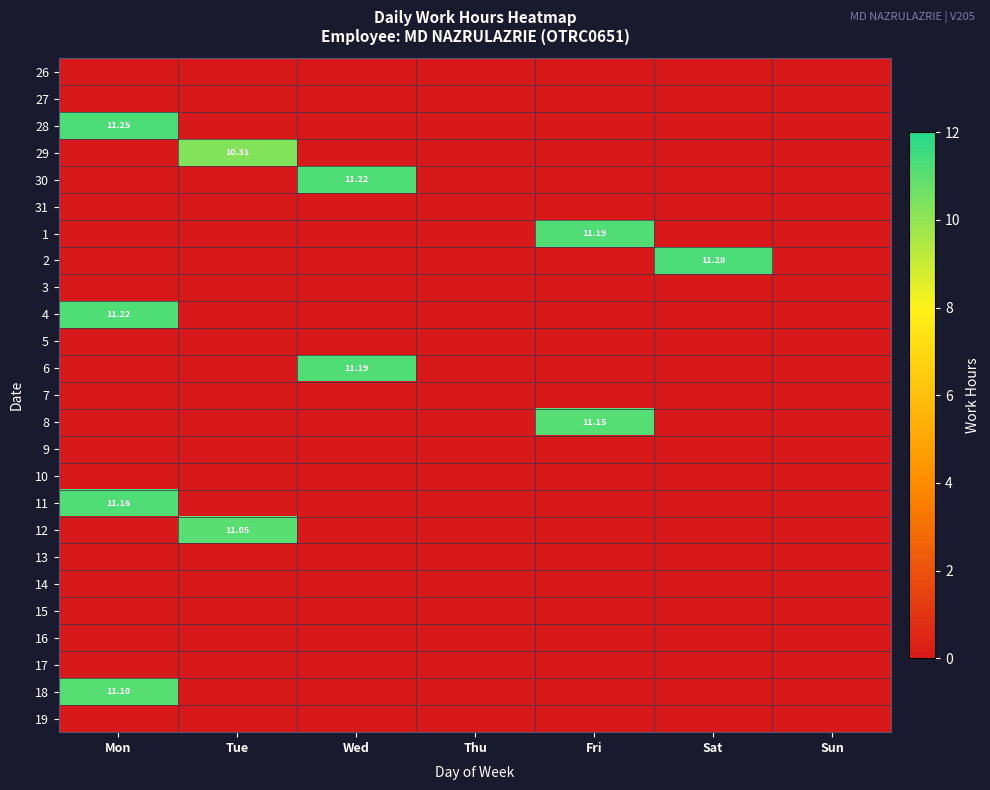

How many distinct data groups are displayed?

25